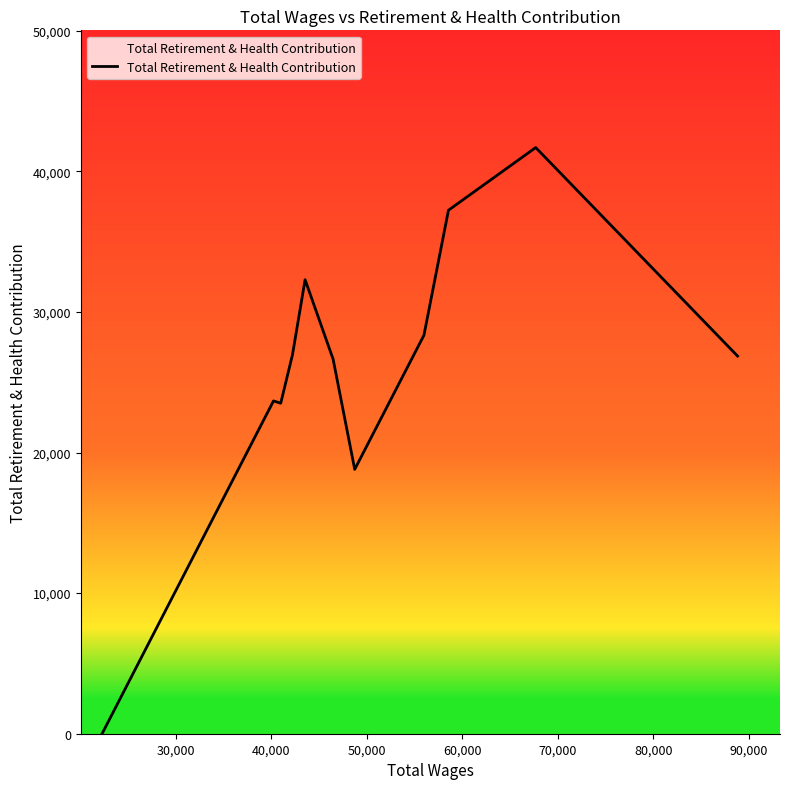

What is the maximum value shown in the chart?

41690